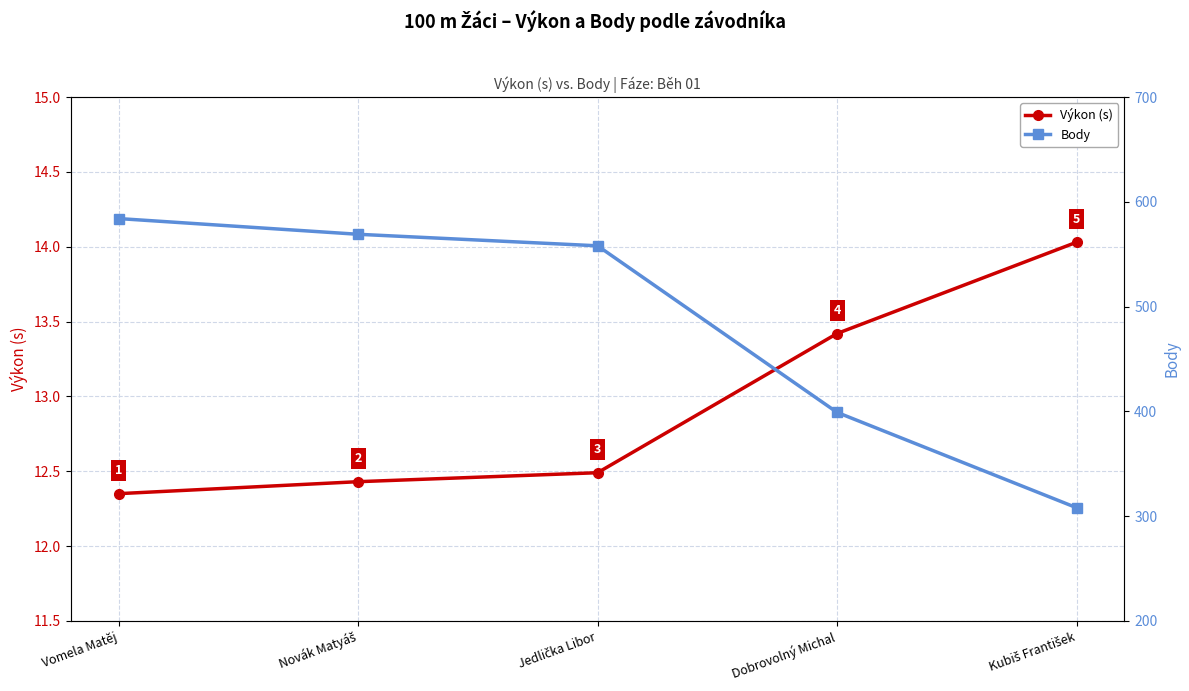

What is the label of the 5th point from the left?

Kubiš František